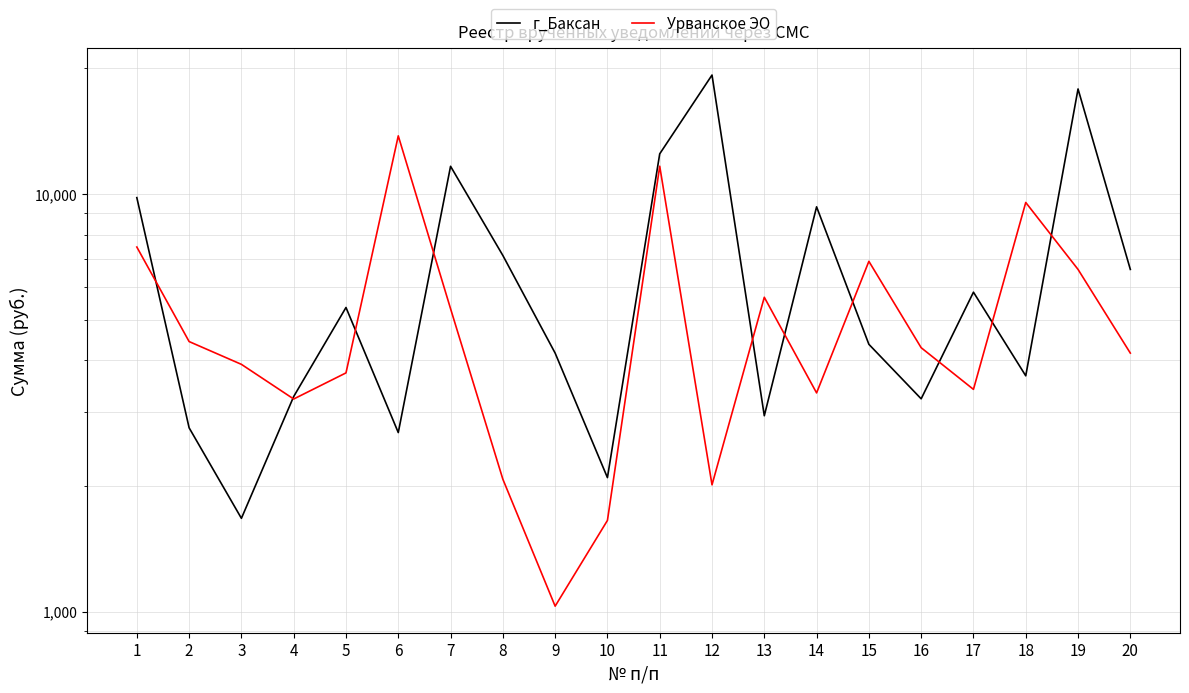

Which series changed the most between 1 and 9?

Урванское ЭО